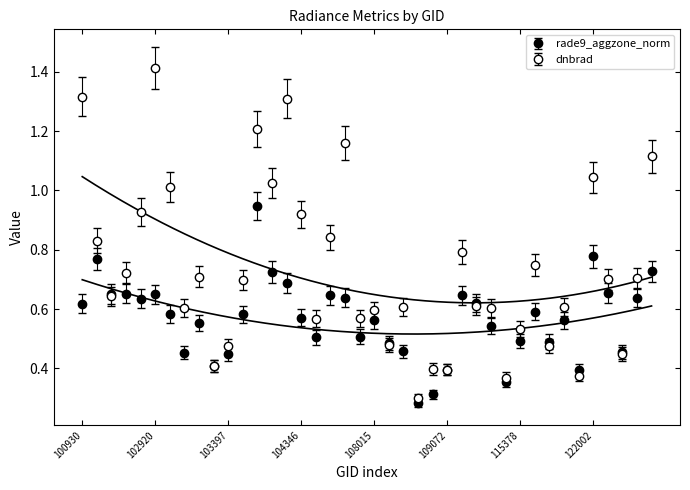

List the series in order of their overall mean, lowest first.

rade9_aggzone_norm, dnbrad